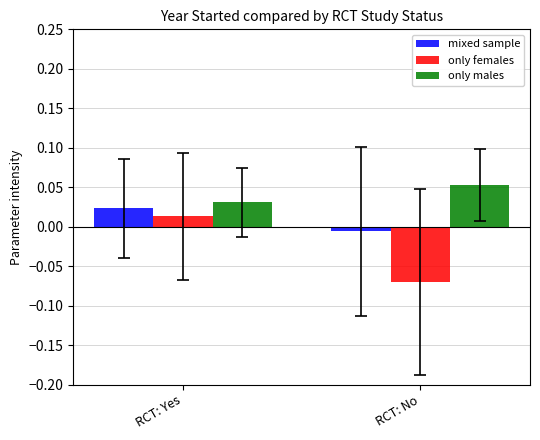

How many bars are there in total?

6